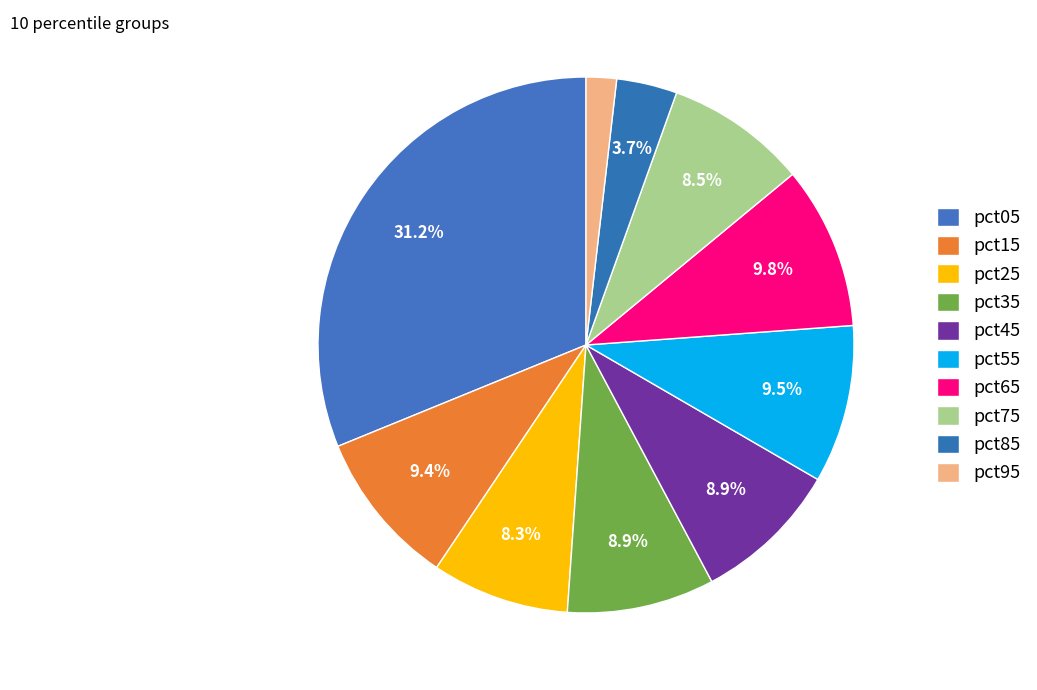

Count the number of slices in the pie.

10